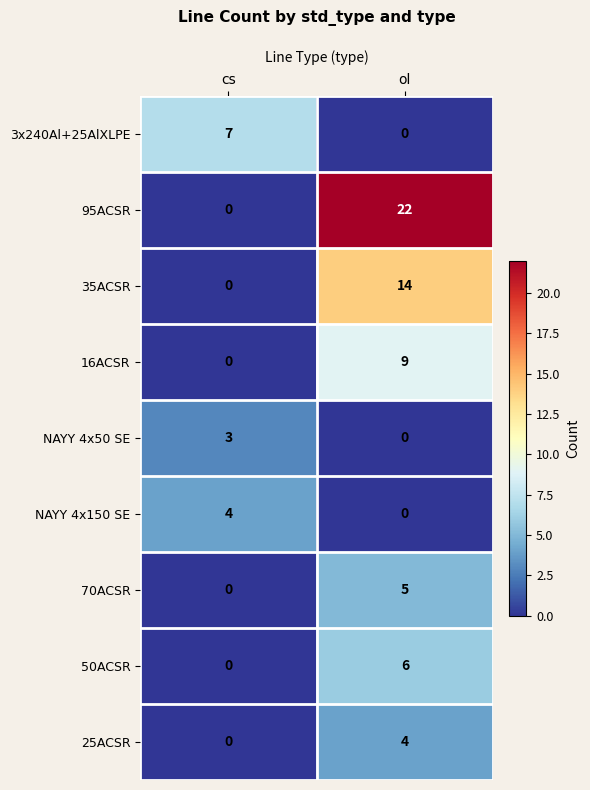

Which category has the highest value across all series?

ol